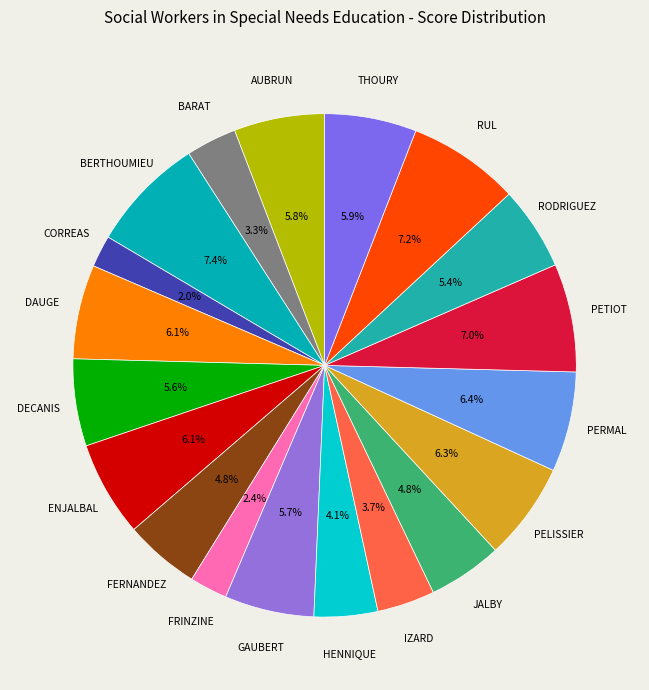

What portion of the pie excludes RUL?

92.8%